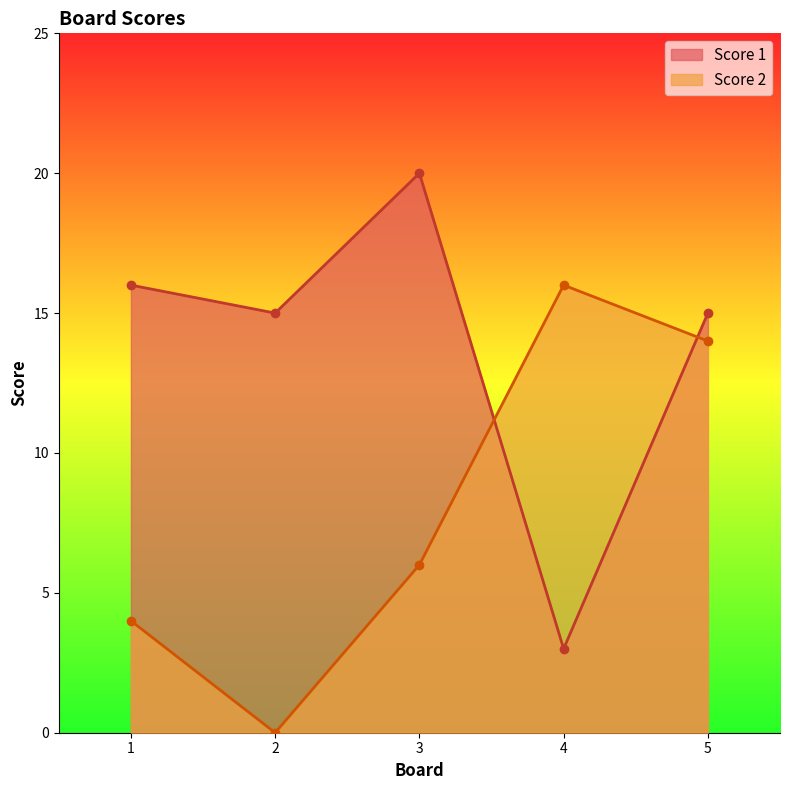

True or false: Score 1 has a value of 16 at 1.

True